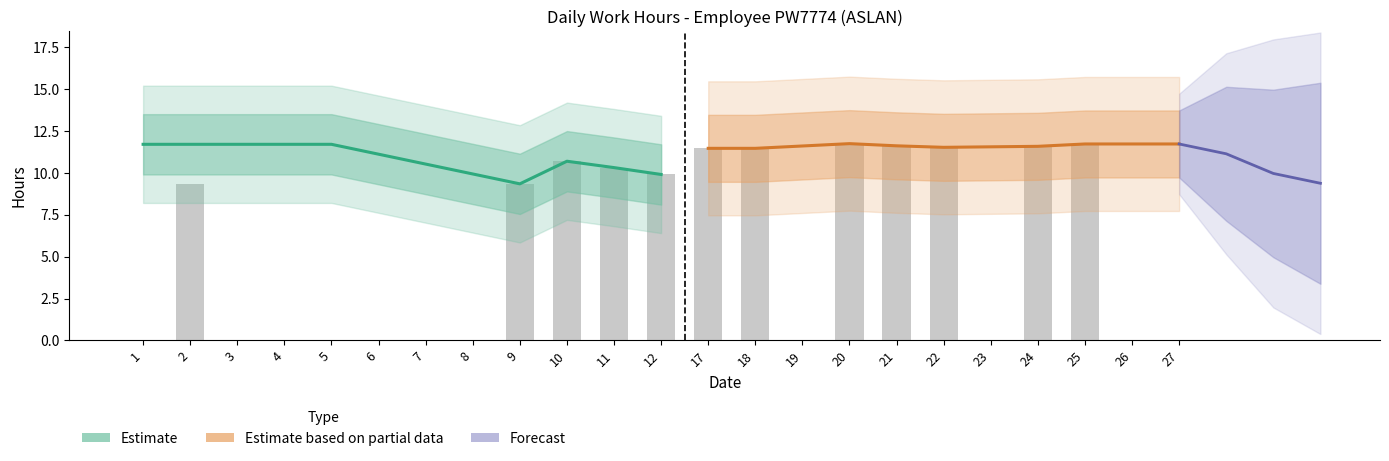

Which category has the highest value across all series?

20